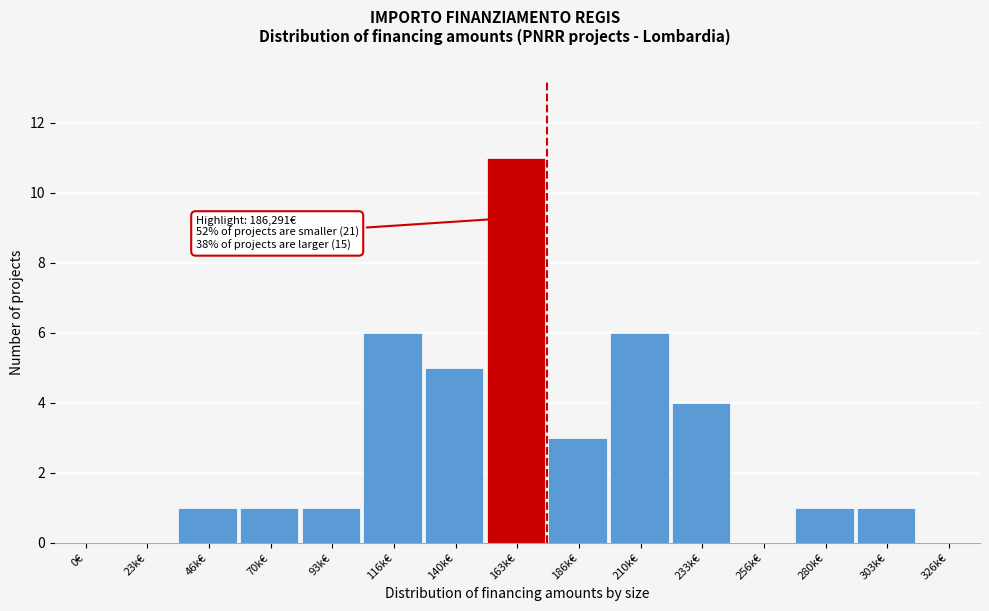

Reading left to right, extract all data points from this chart.

0€=0	23k€=0	46k€=1	70k€=1	93k€=1	116k€=6	140k€=5	163k€=11	186k€=3	210k€=6	233k€=4	256k€=0	280k€=1	303k€=1	326k€=0